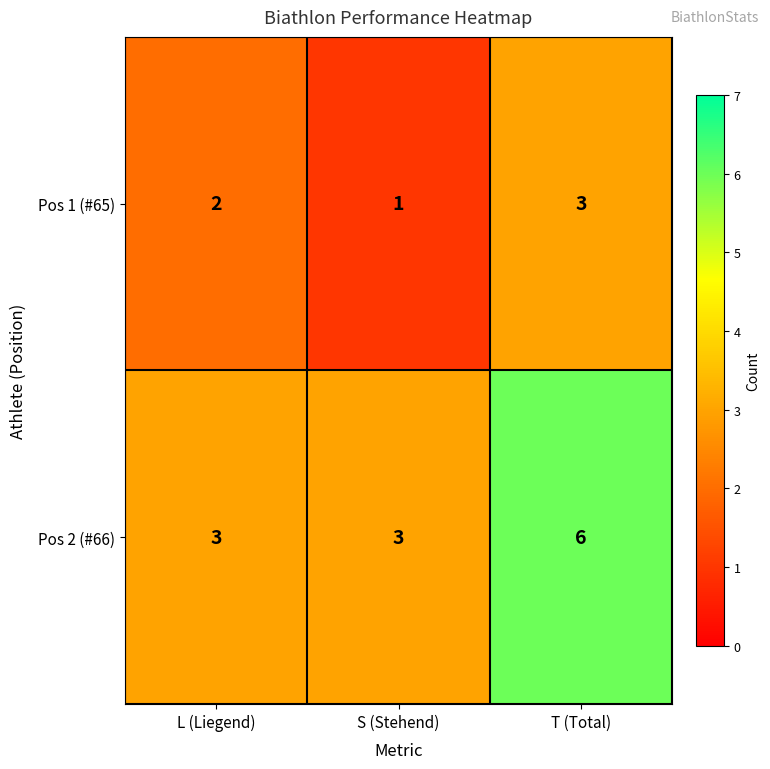

What is the sum of the Pos 1 (#65) values at L (Liegend) and S (Stehend)?

3